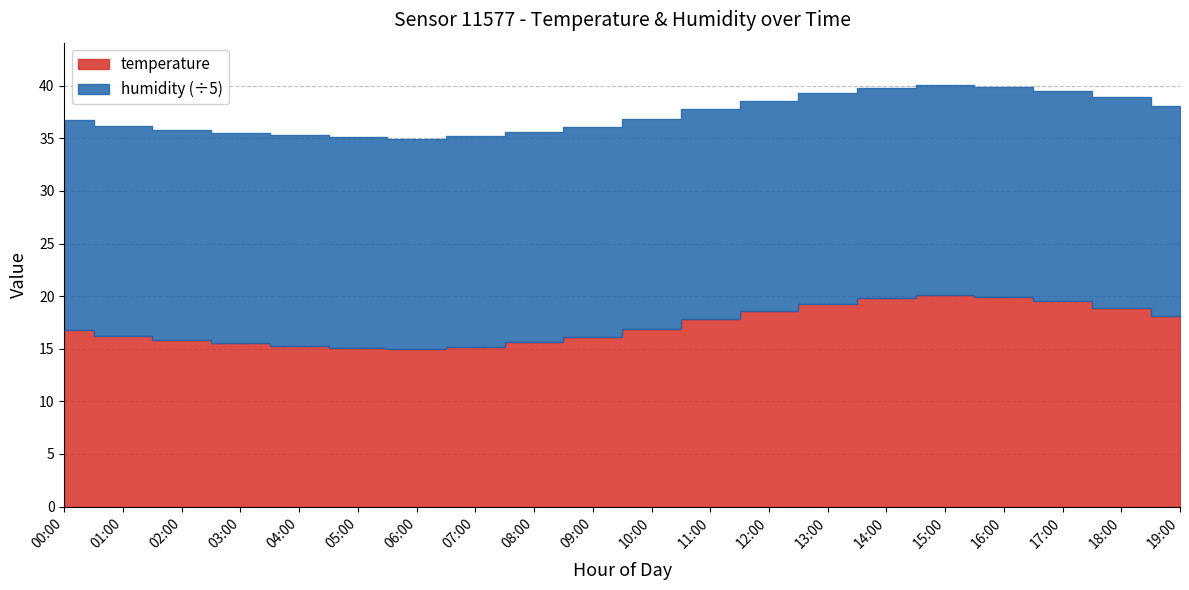

What is the difference between the maximum and minimum values in the temperature series?

5.1